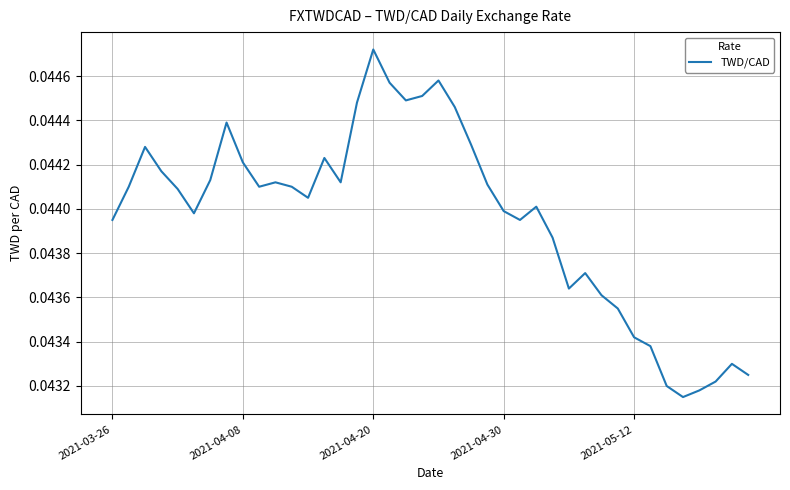

At which category does the chart reach its peak across all series?

2021-04-20